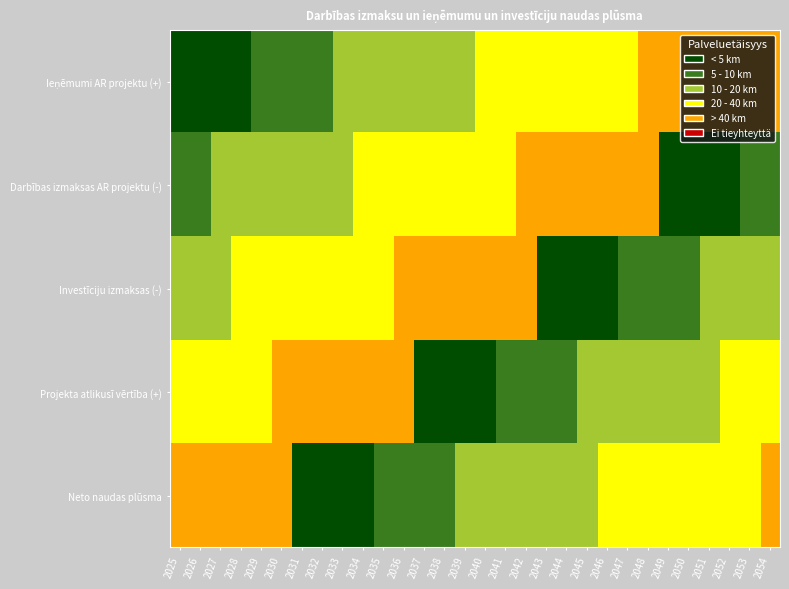

What is the total value across all series at 2053?

10.7